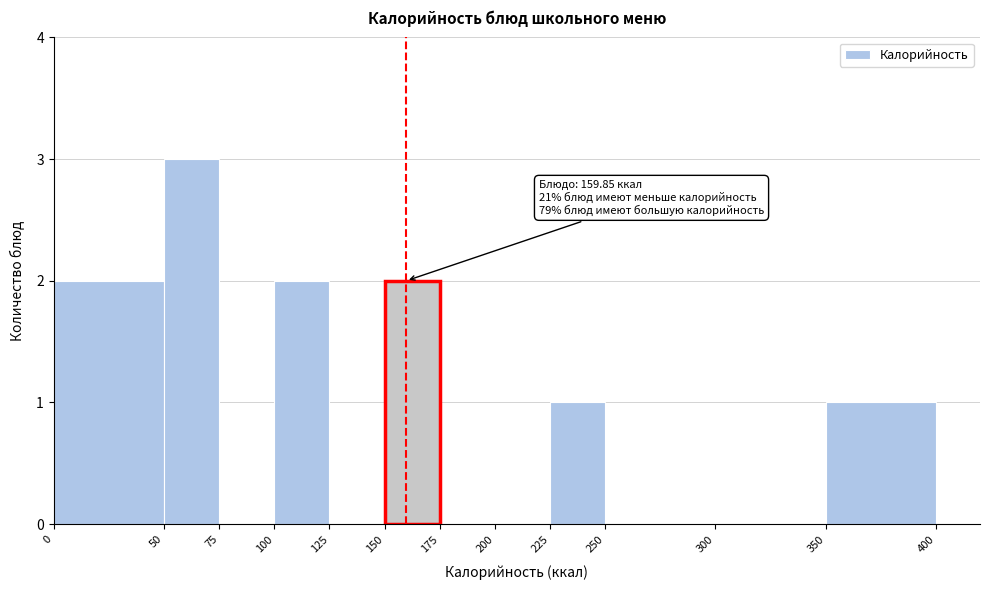

Which range on the x-axis has the tallest bar?

50 to 75